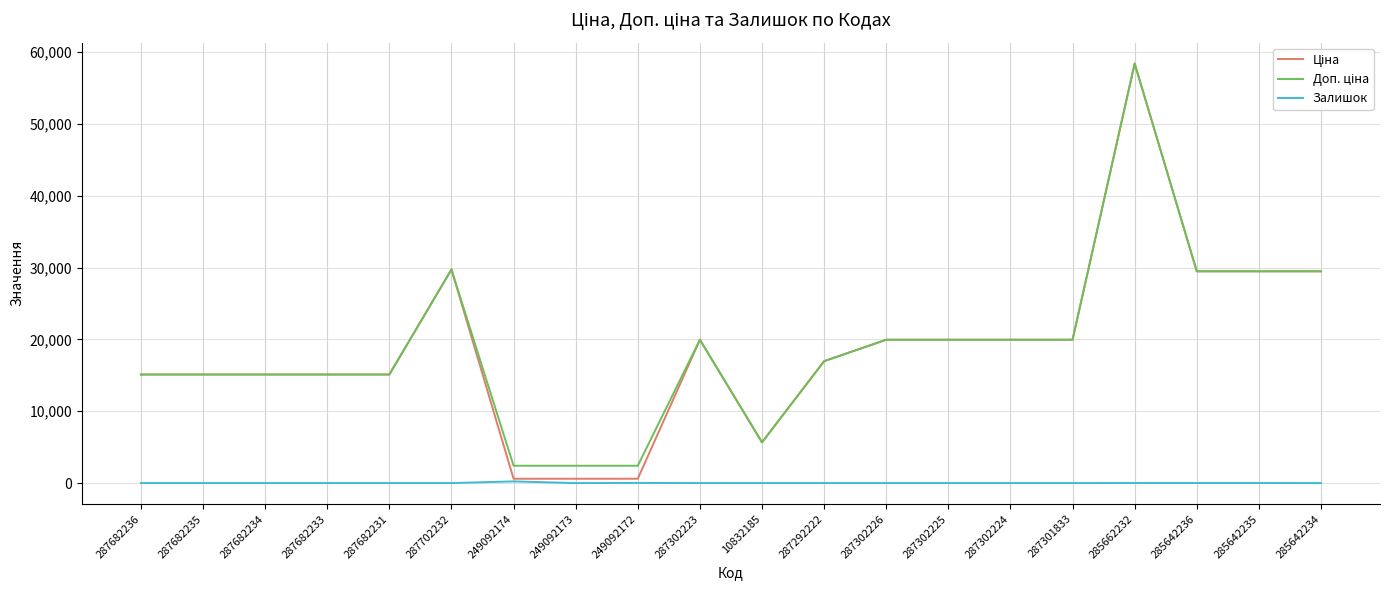

Which category has the highest value across all series?

285662232